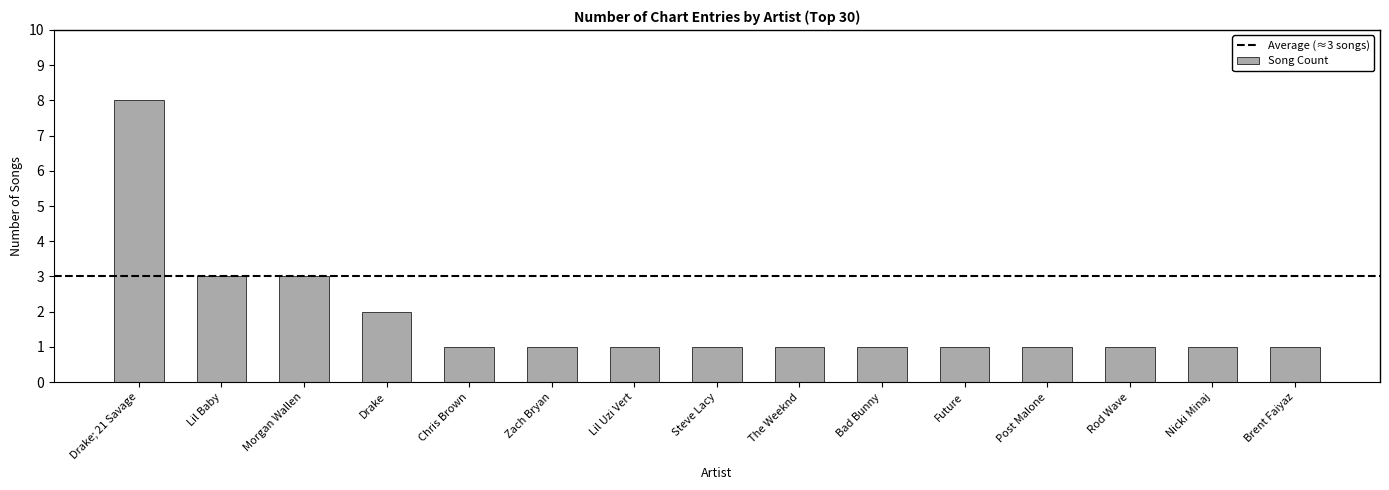

Reading right to left, extract all data points from this chart.

1	1	1	1	1	1	1	1	1	1	1	2	3	3	8